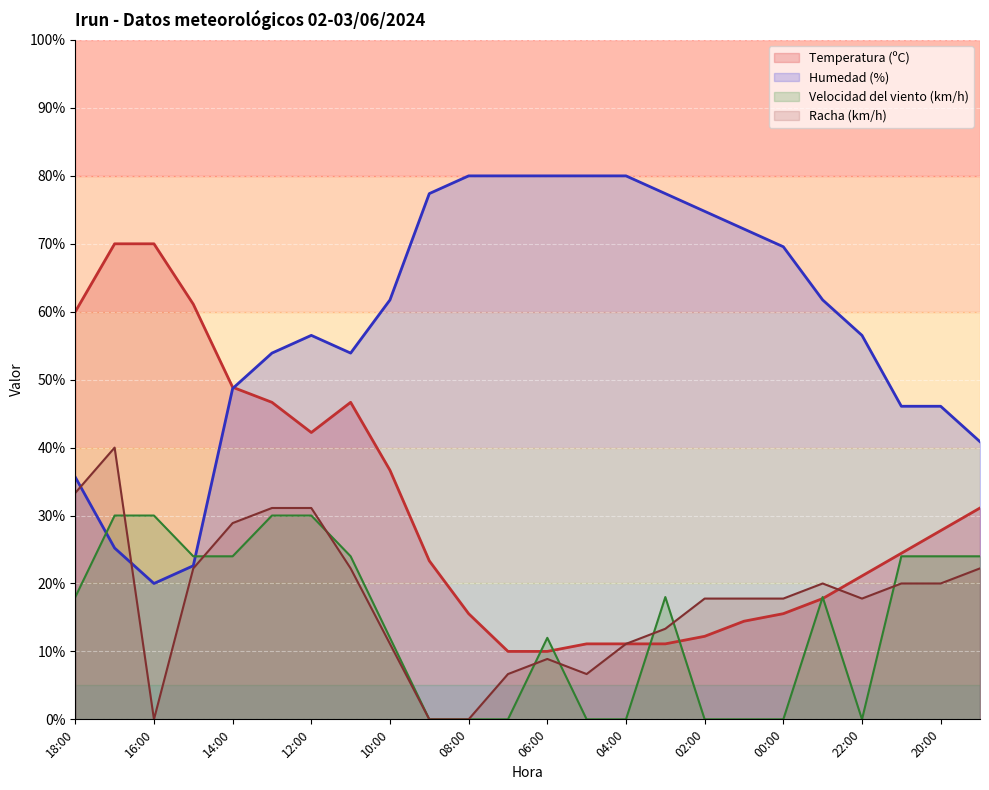

What value does the Temperatura (ºC) series have at 12:00?

42.2